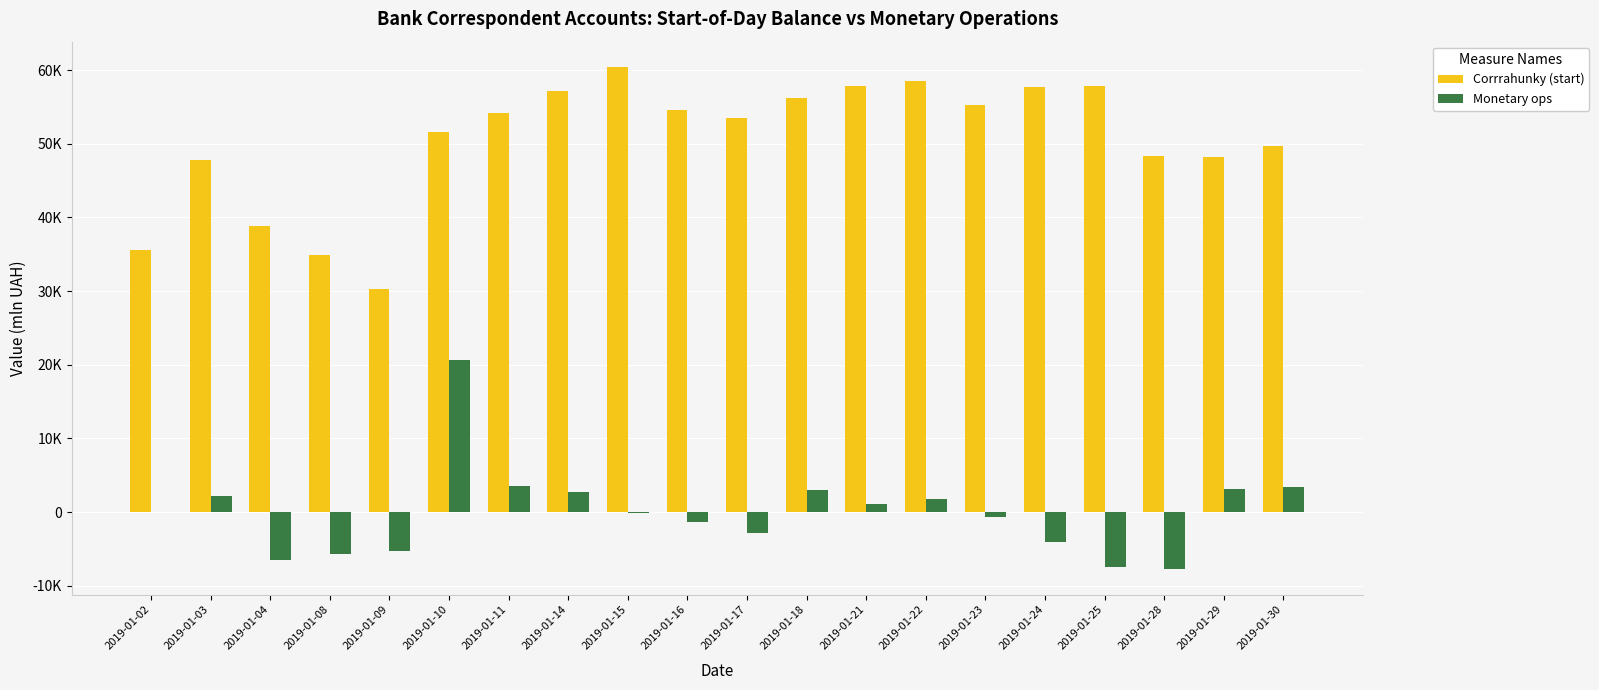

What are all the series names shown in the legend?

Corrrahunky (start), Monetary ops